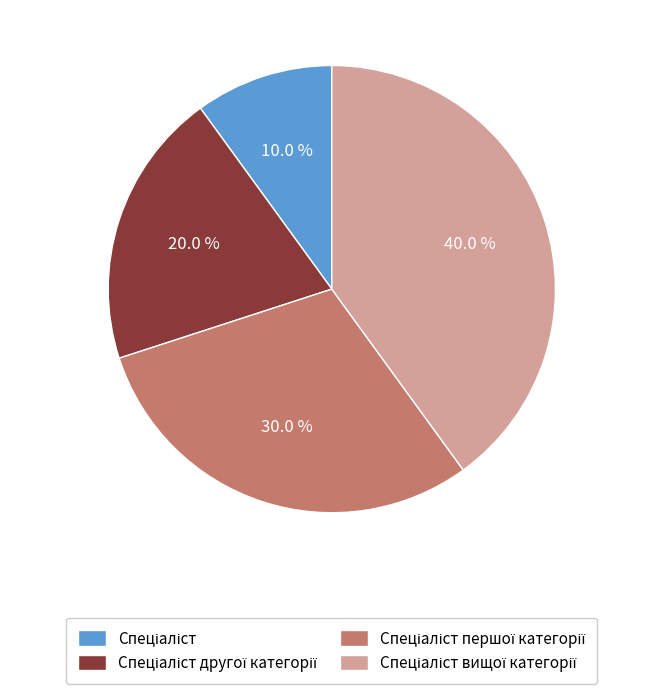

Rank the categories by value from highest to lowest.

Спеціаліст вищої категорії, Спеціаліст першої категорії, Спеціаліст другої категорії, Спеціаліст